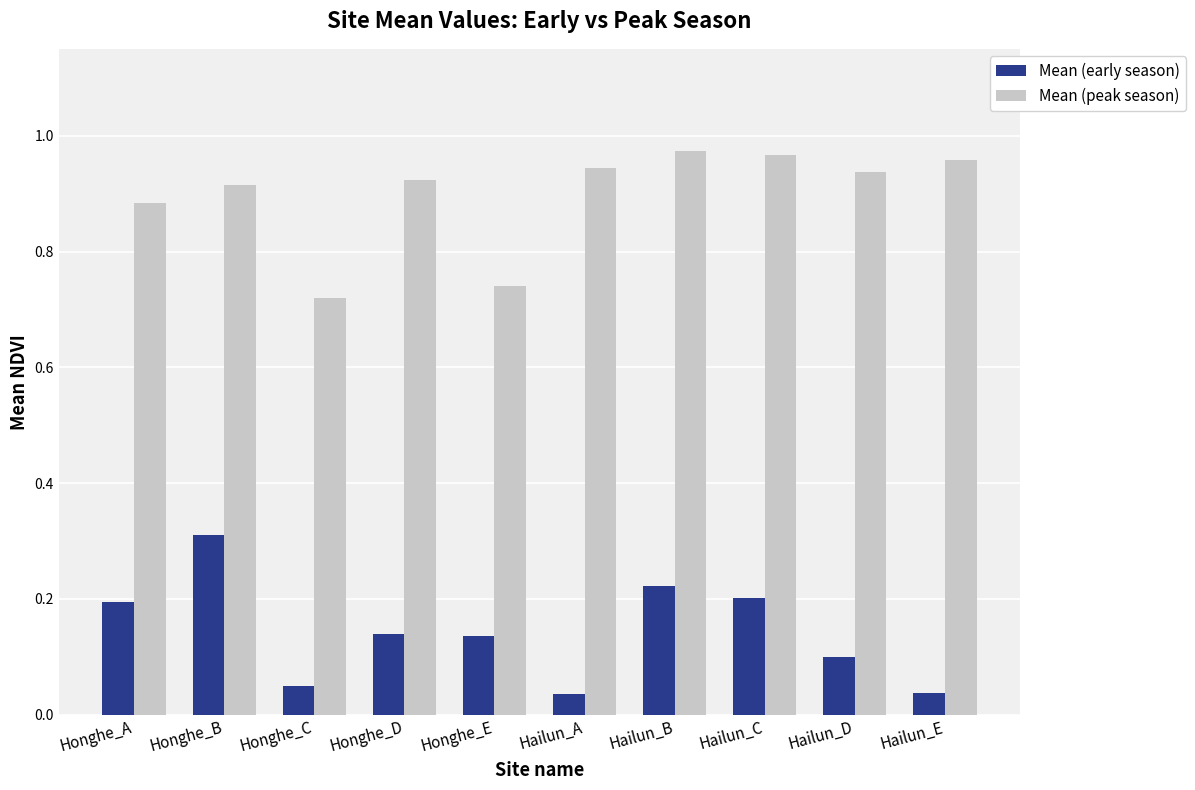

How many distinct data groups are displayed?

2